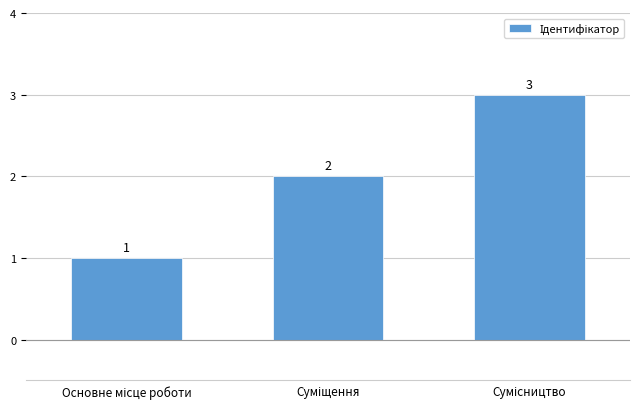

How many bars are there in total?

3